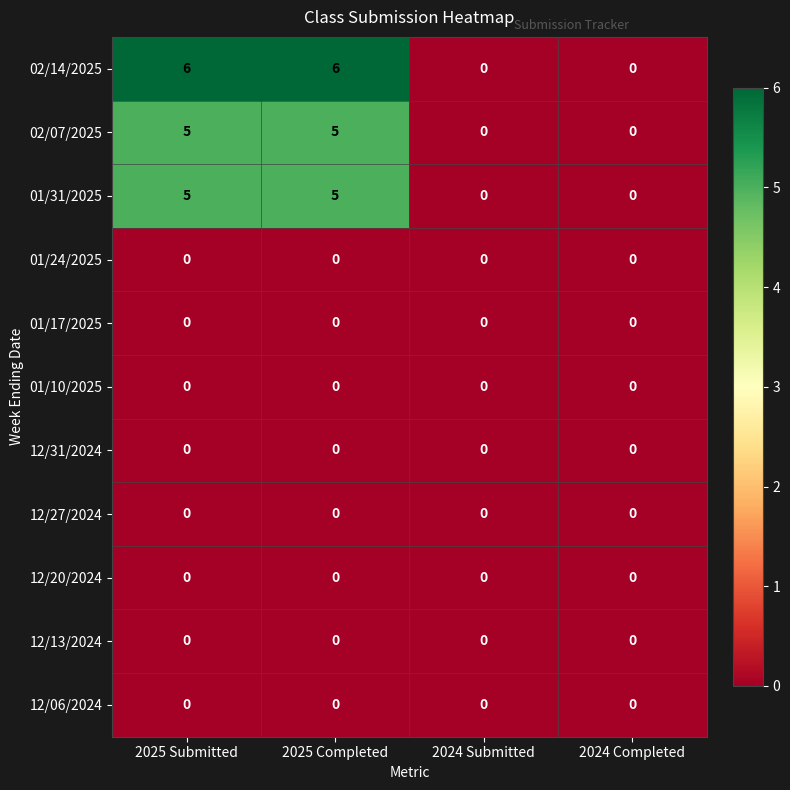

Between 2025 Completed and 2024 Completed, which series saw the biggest shift?

02/14/2025